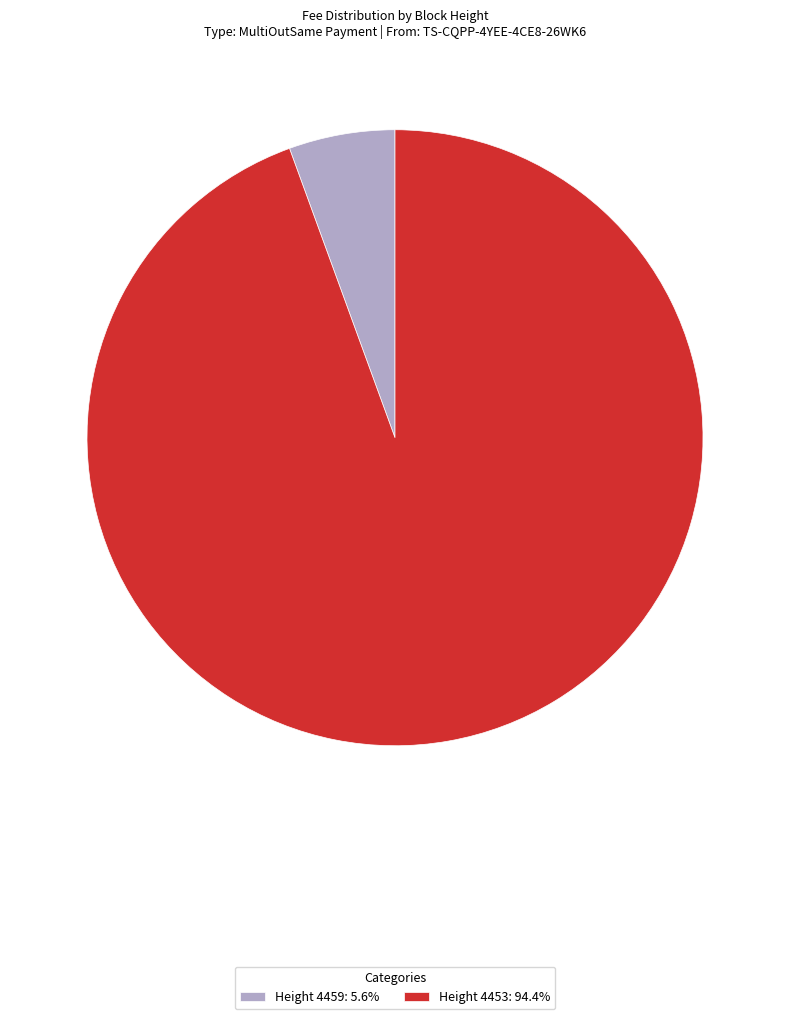

Is Height 4453: 94.4% the majority of the pie?

Yes